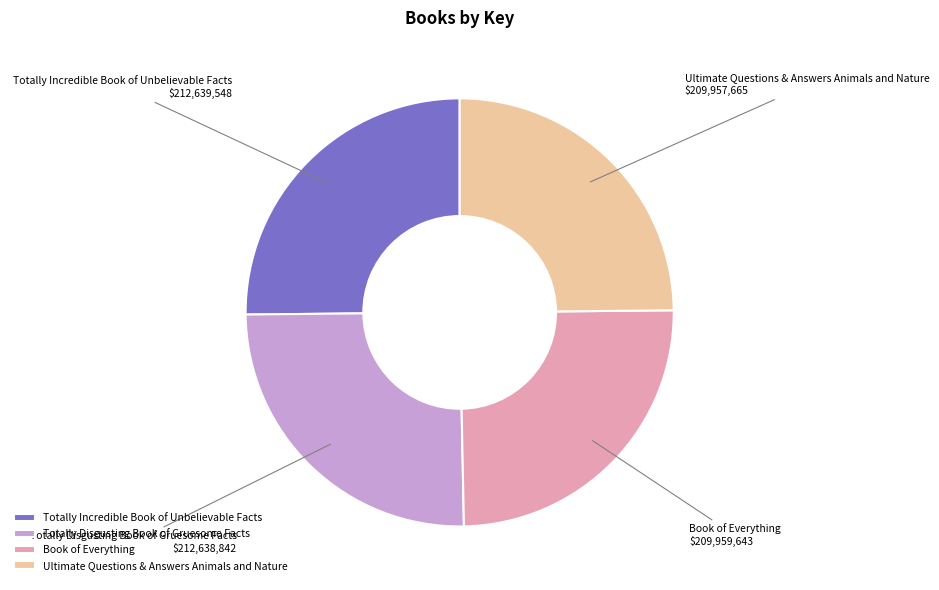

Is there any slice that represents more than half of the pie?

No